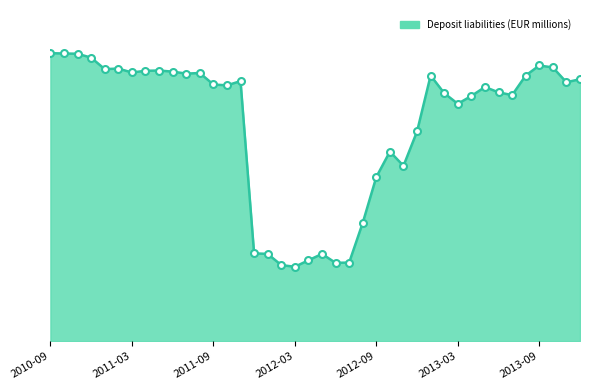

Does the chart have visible grid lines?

No